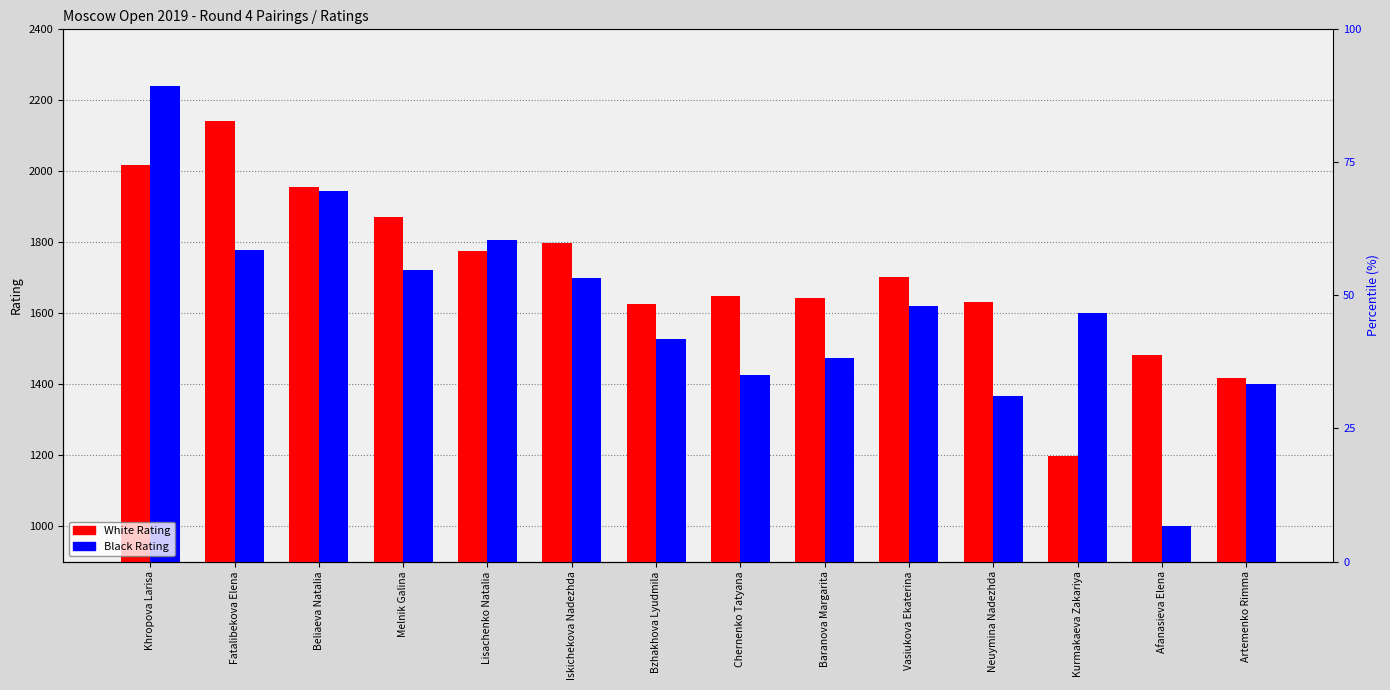

What is the value of the Black Rating bar at the 2nd from the left?

1777